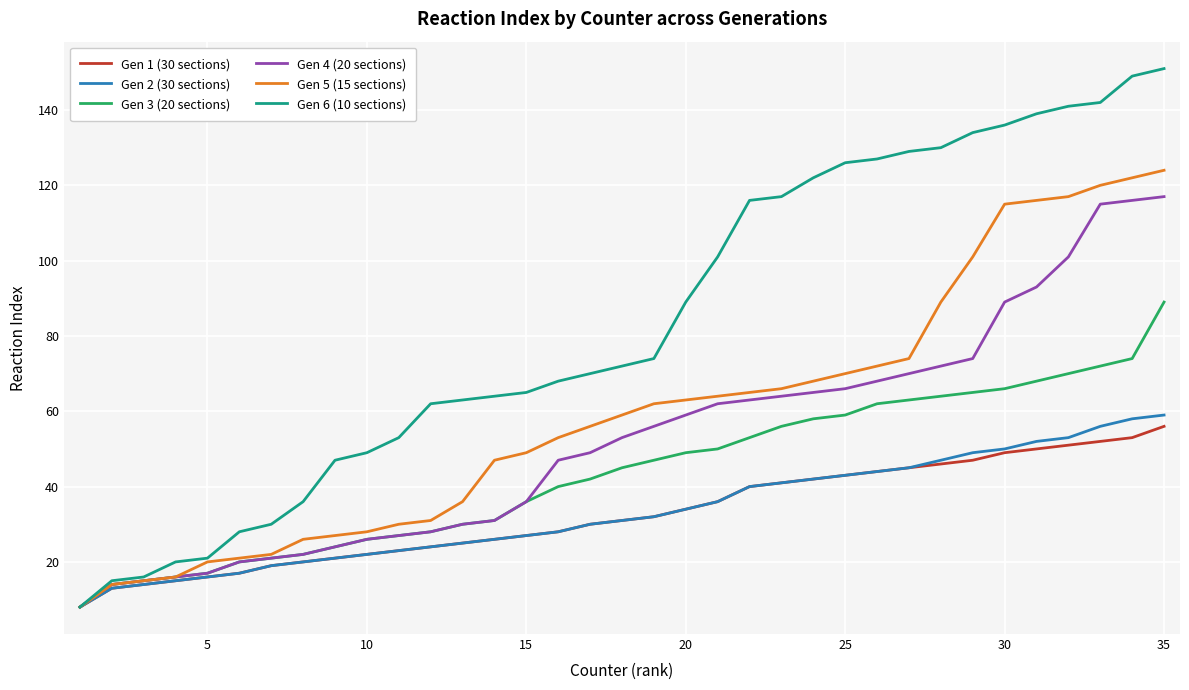

Which series has the largest total across all categories?

Gen 6 (10 sections)